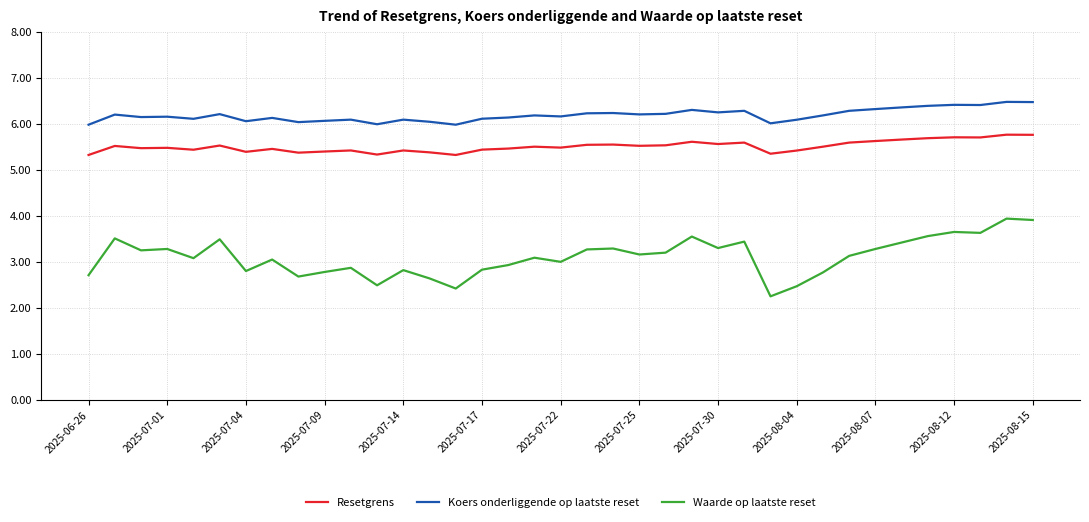

What is the average value of the Resetgrens series?

5.5